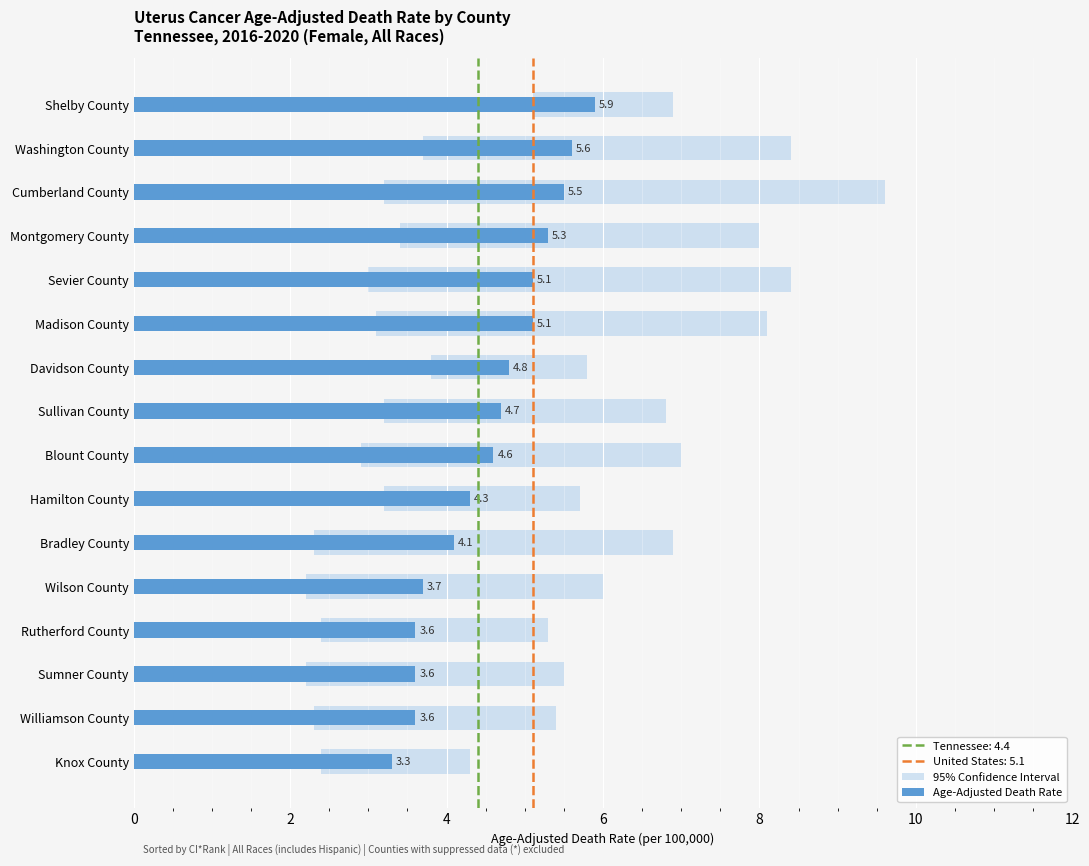

Between 12 and 12, which is larger?

12